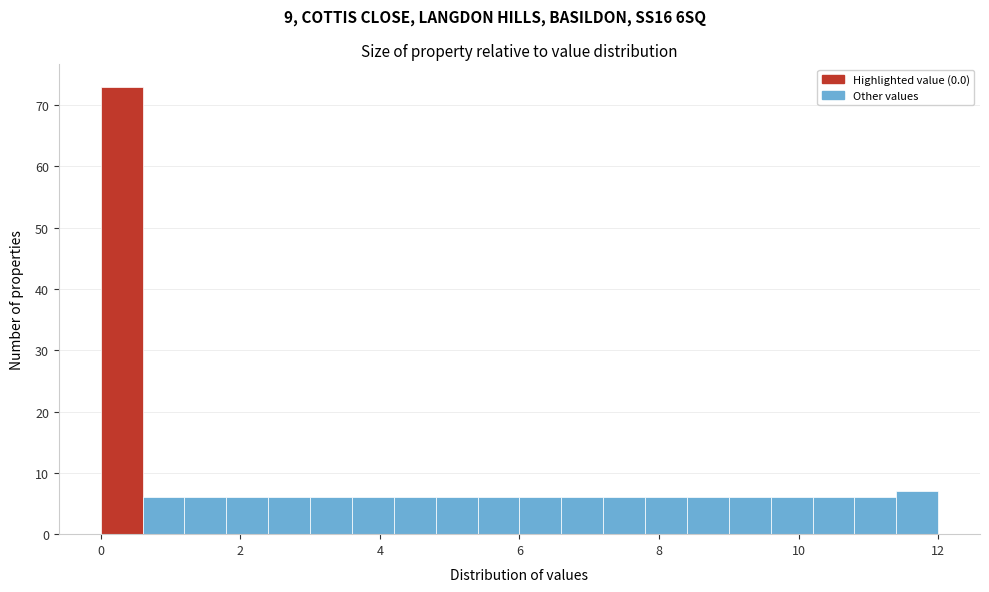

Around what value on the x-axis is the tallest bar? Give the approximate position of its centre, as read against the axis.

0.4